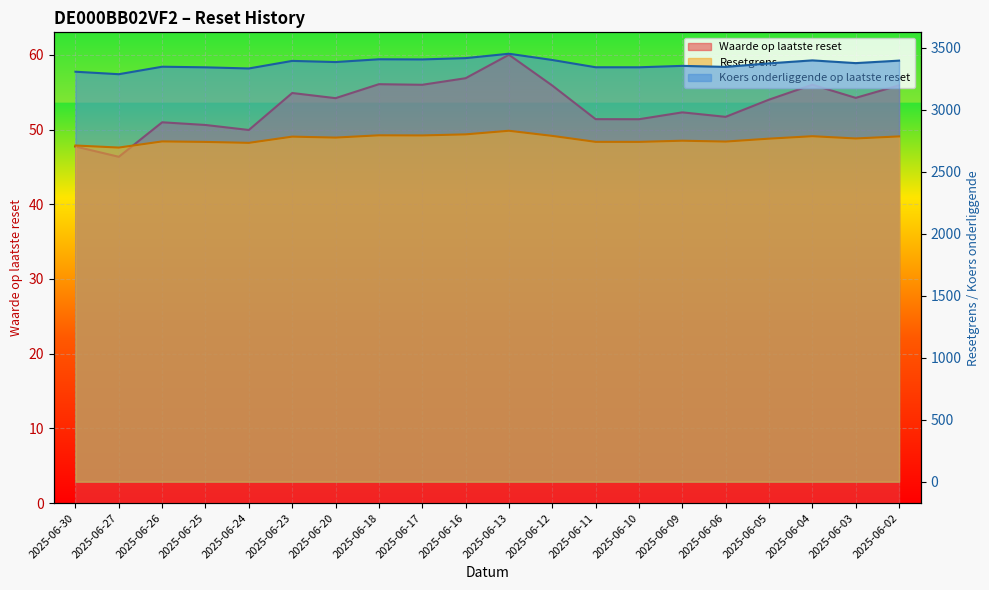

What is the lowest value of the Koers onderliggende op laatste reset series?

2695.8